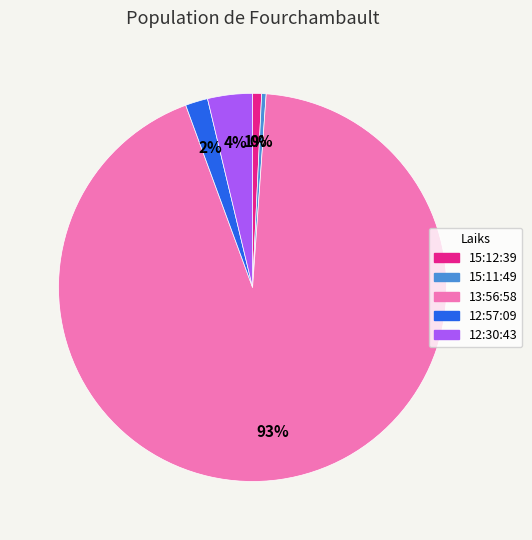

Which category has the biggest portion of the pie?

13:56:58